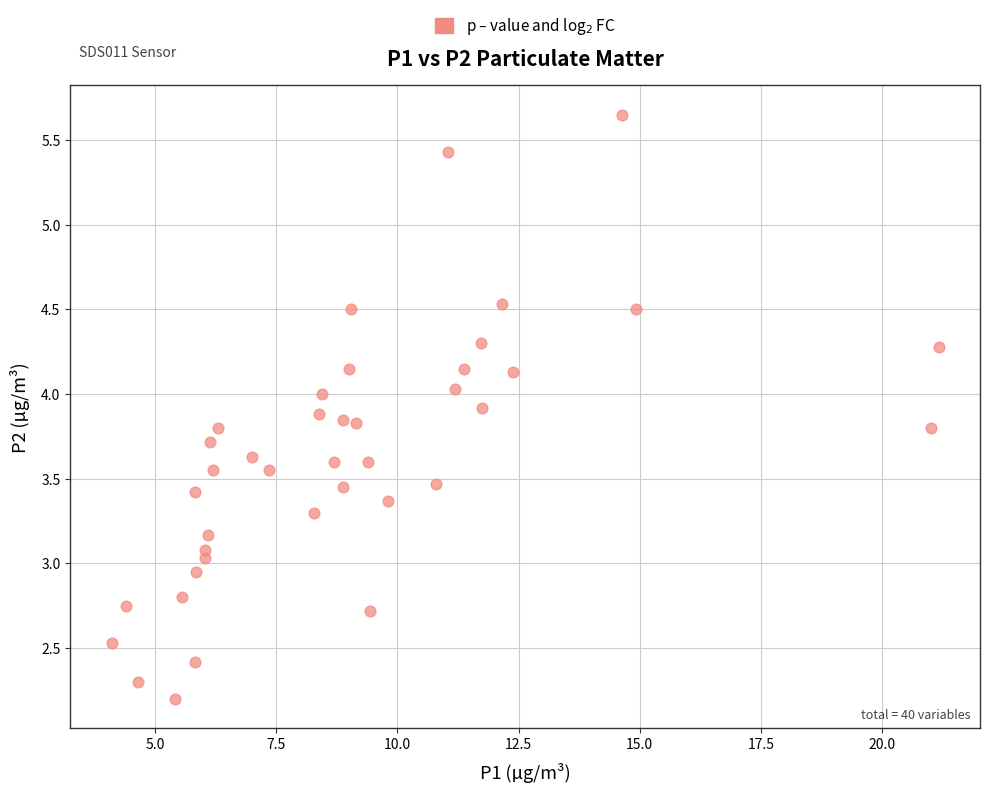

What is the range of X values (max minus min)?

17.1